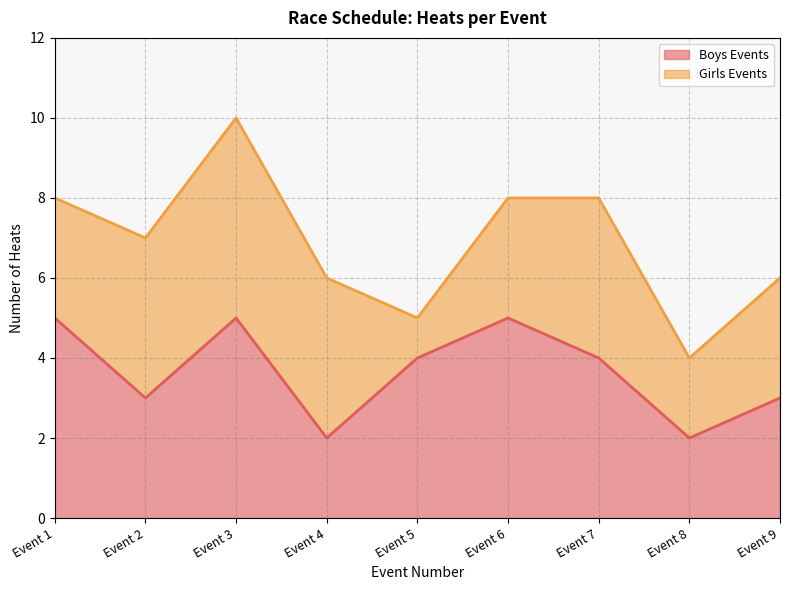

What is the maximum value for Boys Events?

5